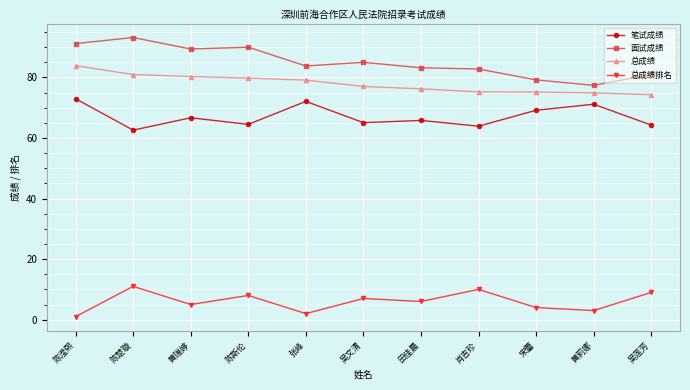

Which category has the lowest value in the 笔试成绩 series?

陈楚璇